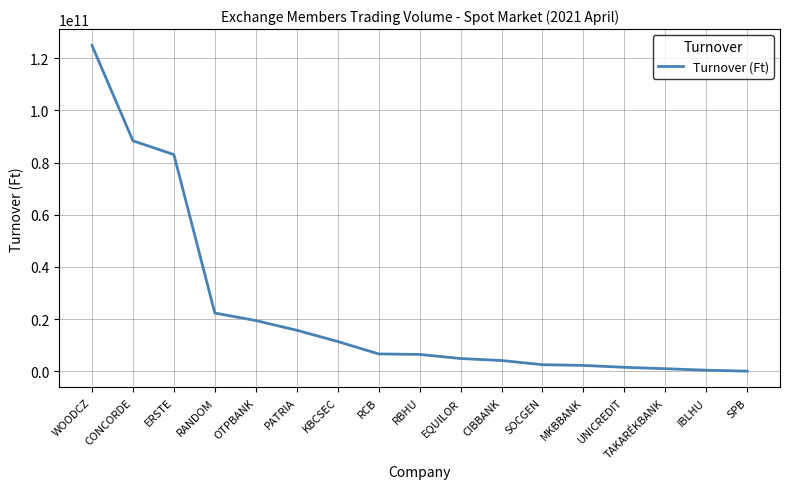

Which label corresponds to the largest value in the chart?

WOODCZ